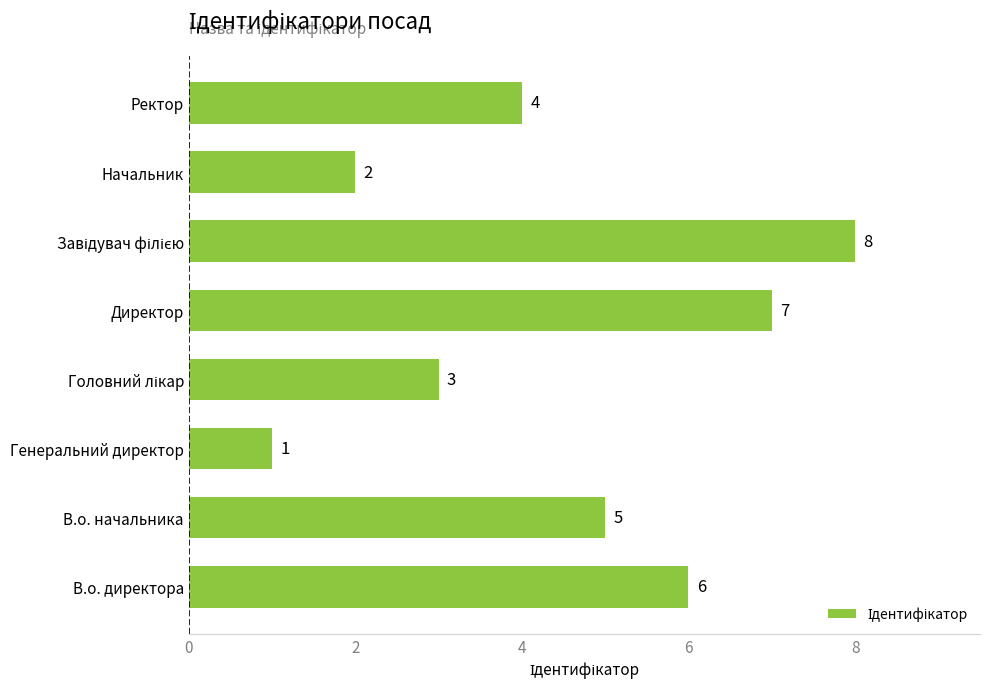

How many values are below 5?

4